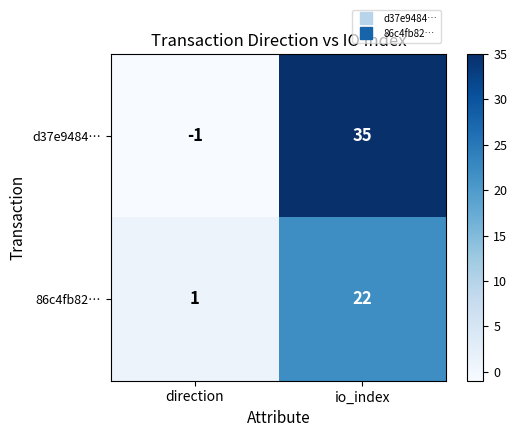

Reading left to right, what are all the values shown in this chart?

d37e9484…: -1	35
86c4fb82…: 1	22